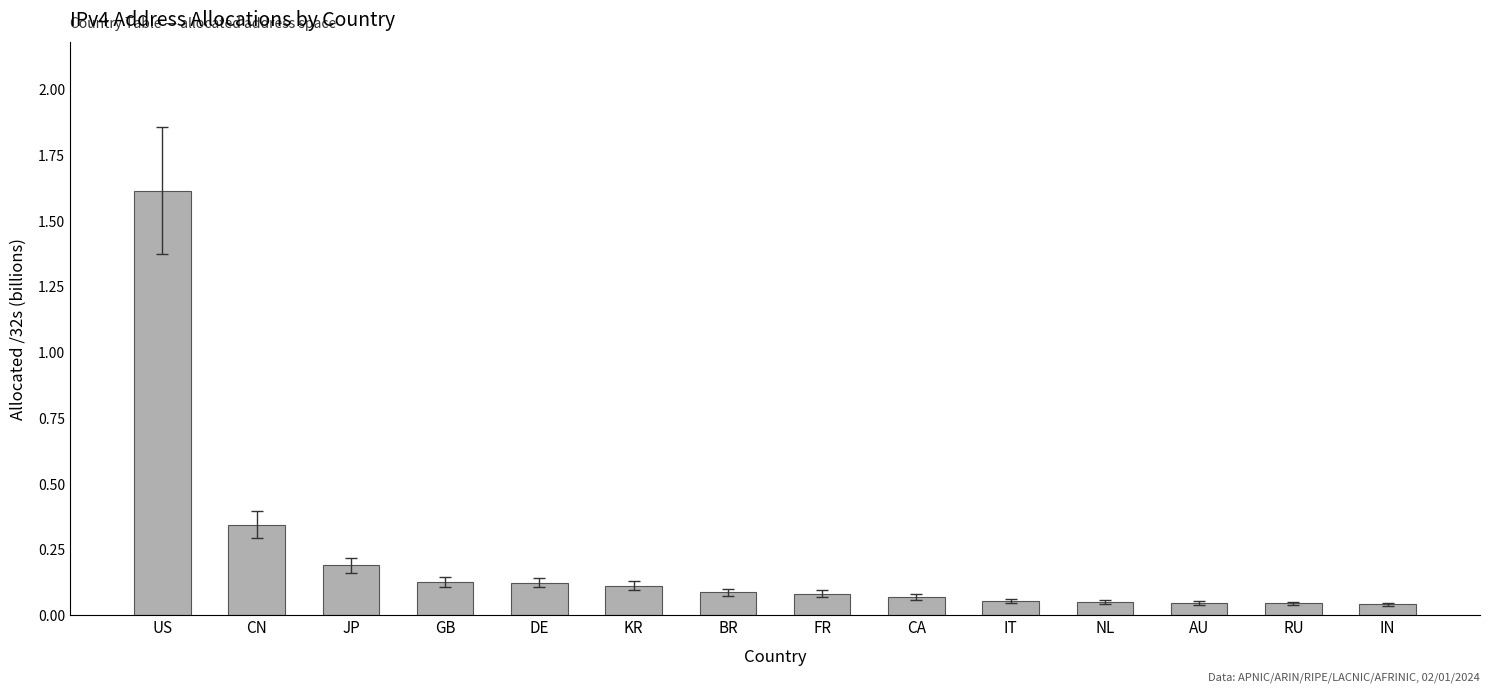

At which category does the chart reach its peak across all series?

US